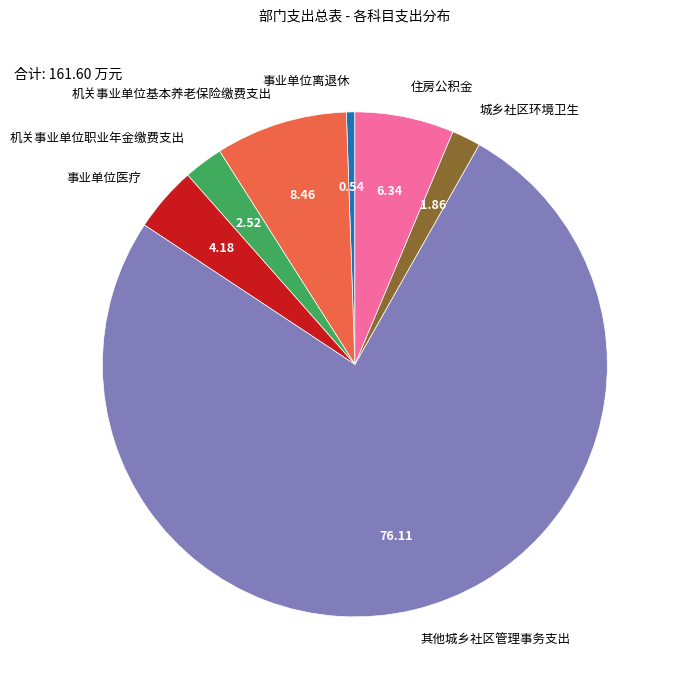

Is the sum of 城乡社区环境卫生 and 机关事业单位职业年金缴费支出 greater than half?

No